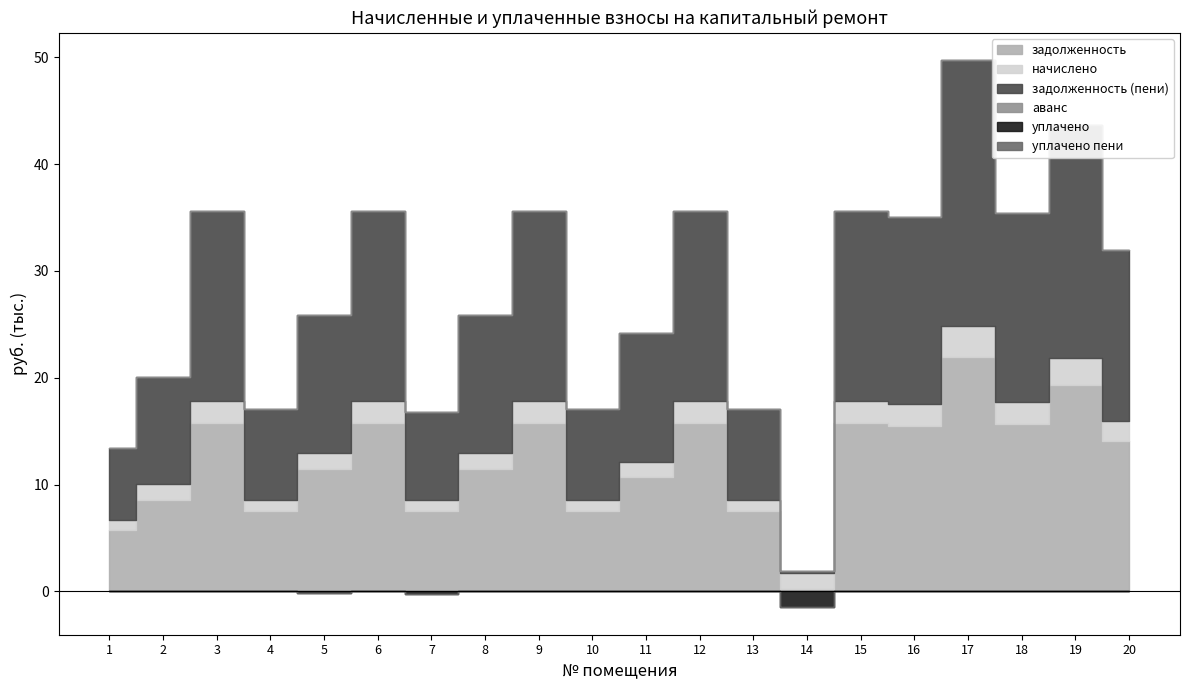

Which has a higher value, 8 or 20?

20